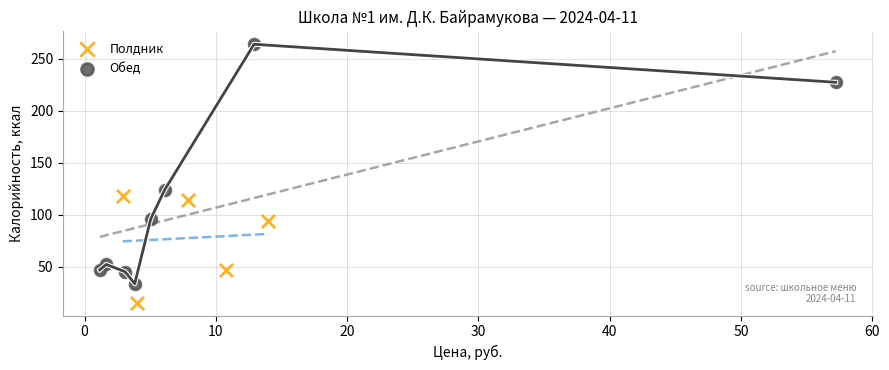

Which series contains the highest Y value?

Обед